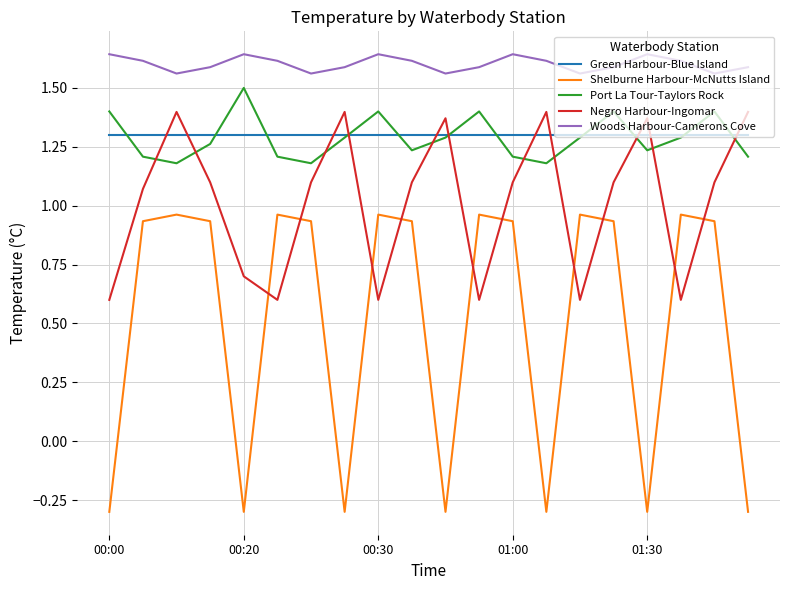

In Woods Harbour-Camerons Cove, how many points are higher than both neighbors (excluding endpoints)?

4